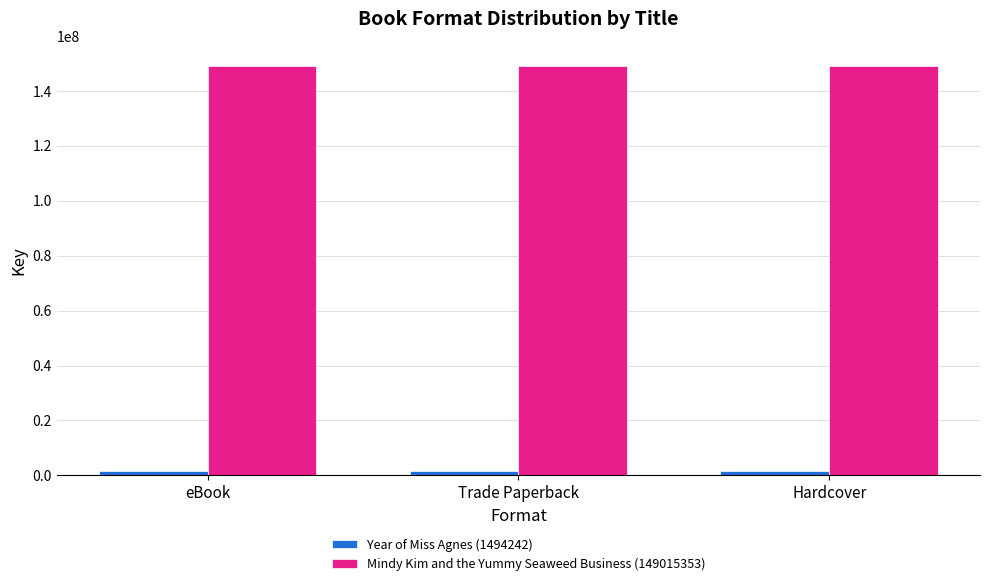

What is the value of the Mindy Kim and the Yummy Seaweed Business (149015353) bar at the 3rd from the left?

149015353